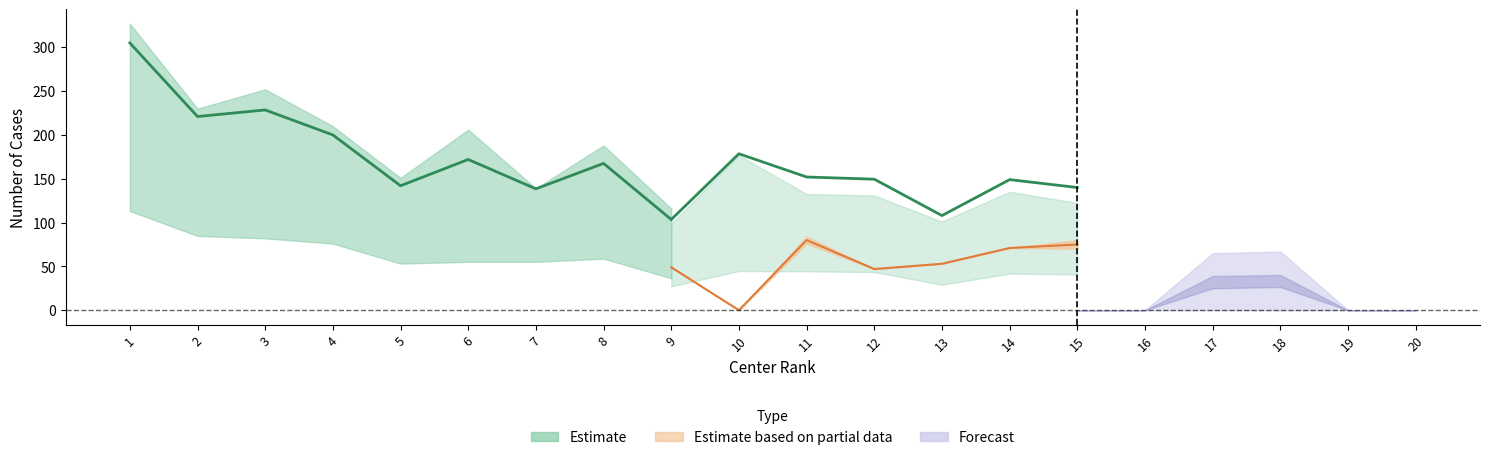

True or false: Mar has a value of 156 at 1.

False